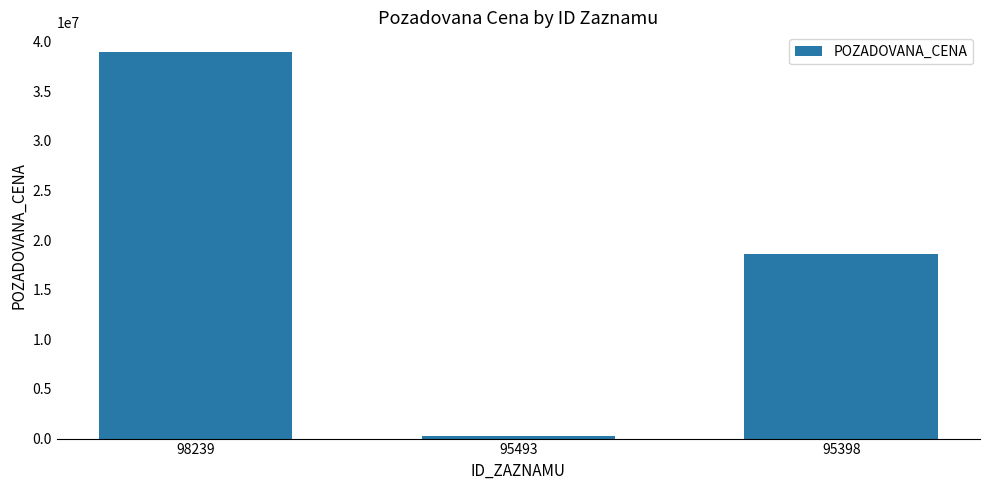

Approximately how many times larger is the value at 98239 compared to 95493?

176.5